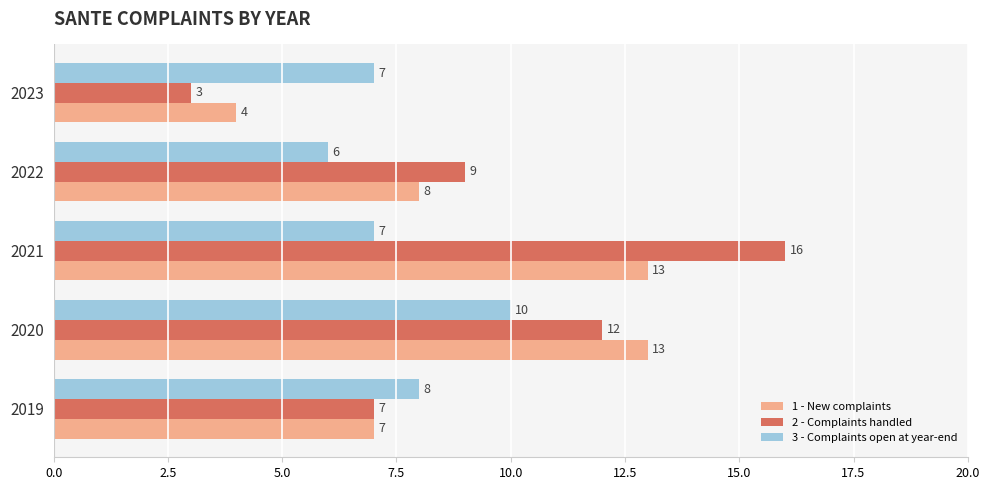

What is the difference between the second highest and second lowest values in the 1 - New complaints series?

6